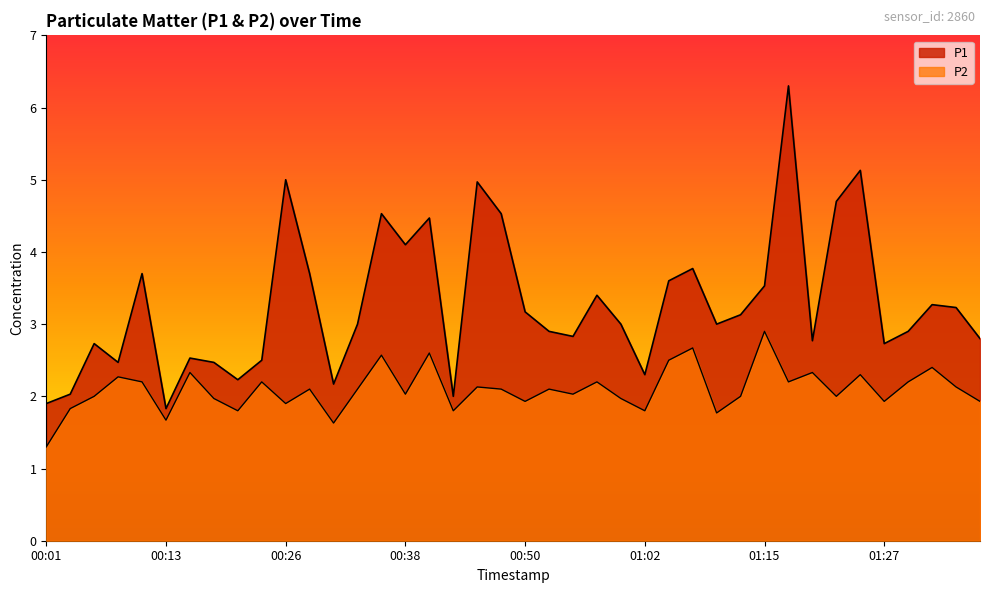

Which series has the widest spread of values?

P1